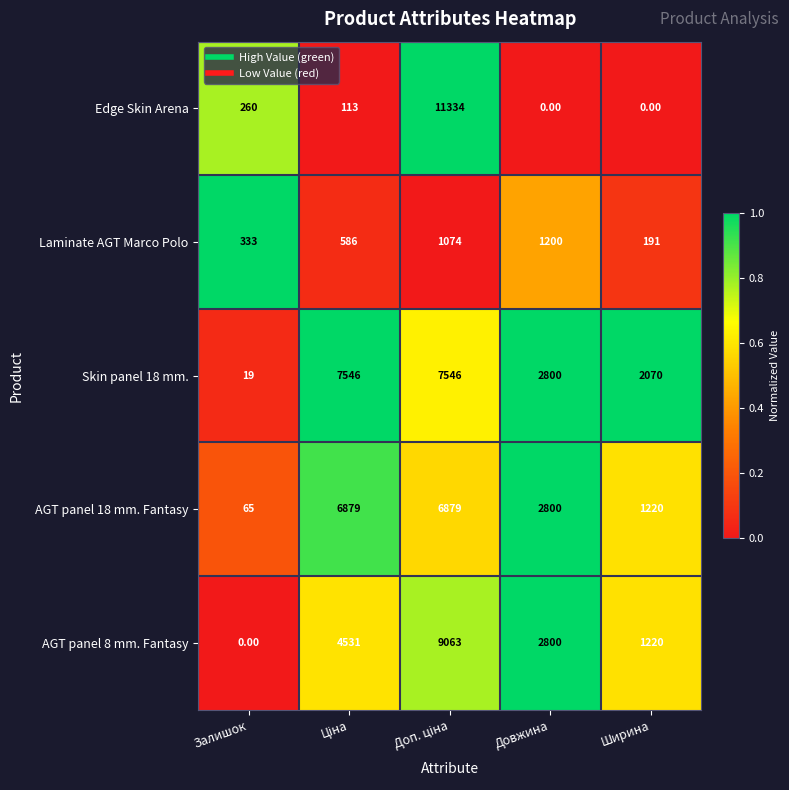

At which label does AGT panel 18 mm. Fantasy reach its minimum?

Залишок